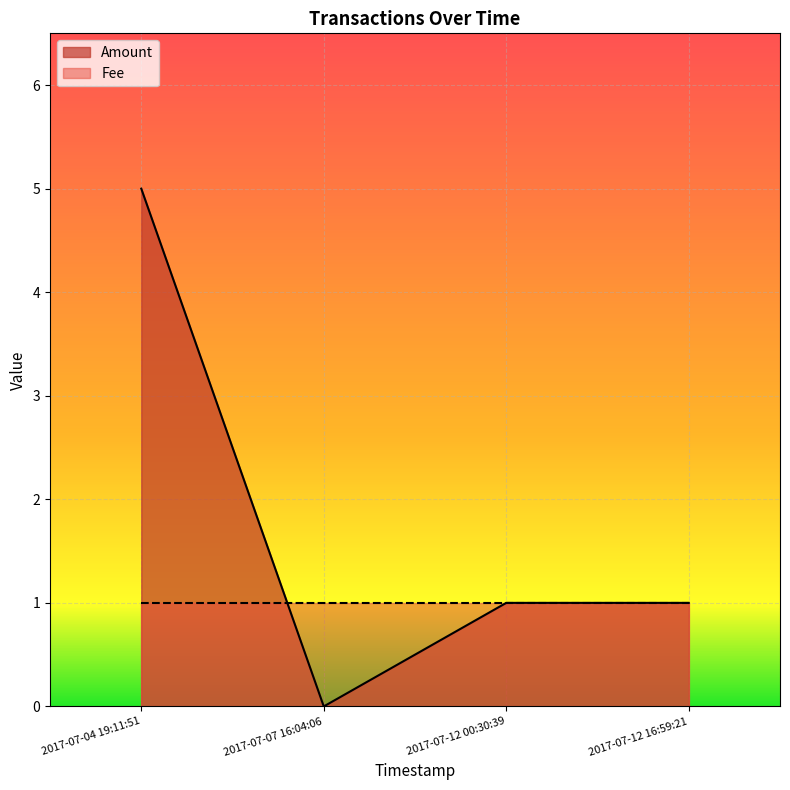

How many interior local valleys (lower than both neighbors) does the data have?

1